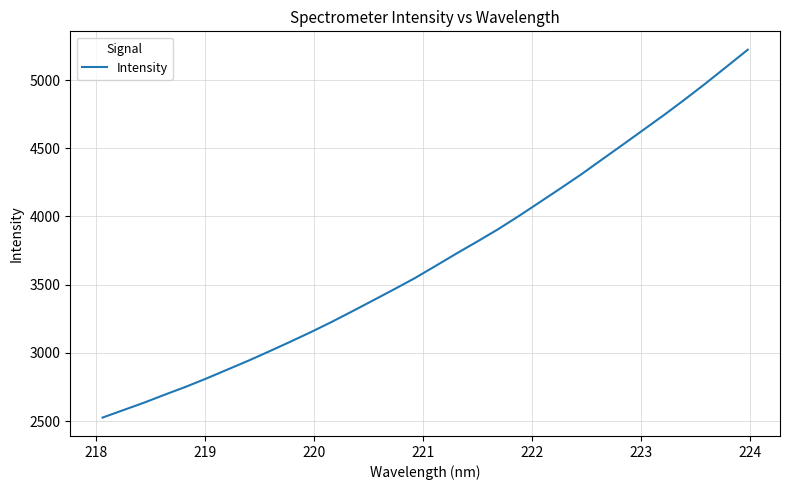

What is the minimum value shown in the chart?

2525.8